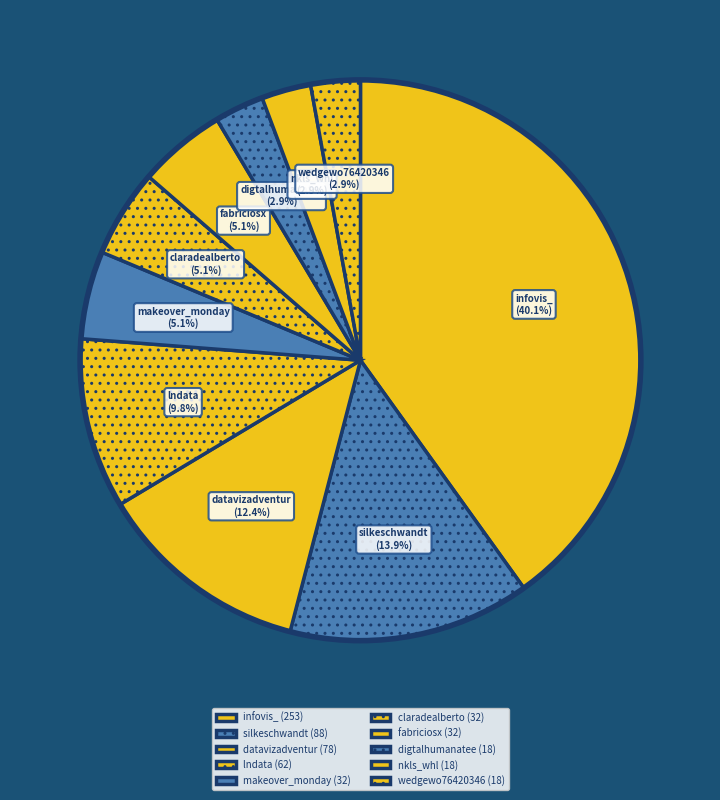

Which category has the biggest portion of the pie?

infovis_